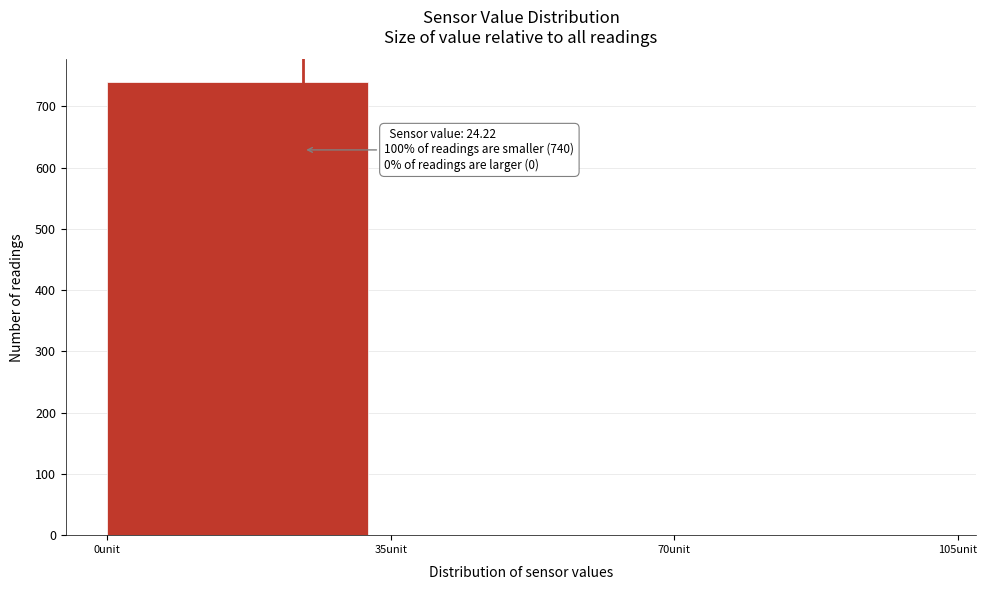

Which range on the x-axis has the tallest bar?

0 to 35